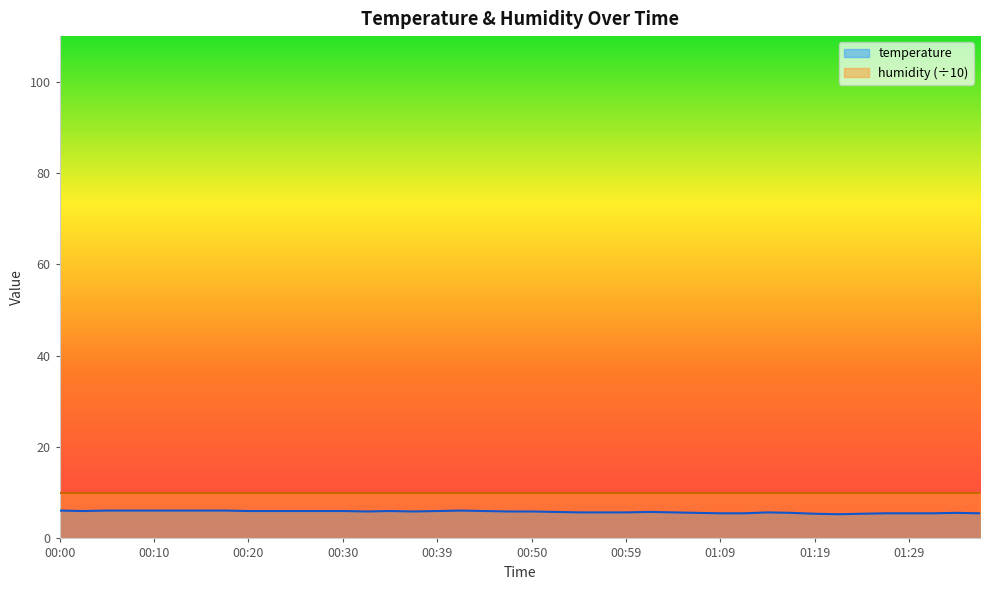

How many interior local valleys (lower than both neighbors) does the data have?

4